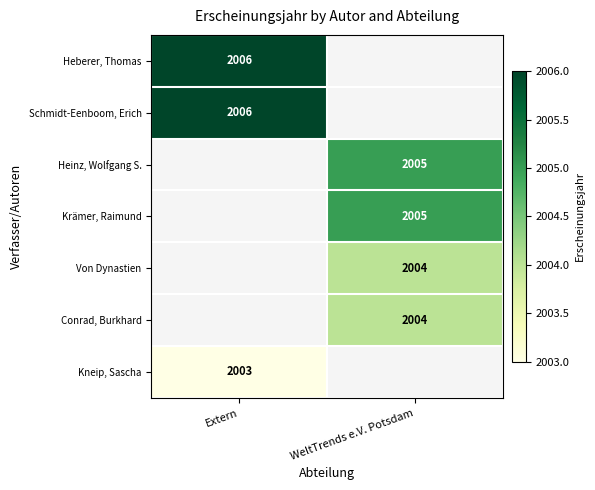

Is the value of Krämer, Raimund at WeltTrends e.V. Potsdam greater than the value of Kneip, Sascha at Extern?

Yes